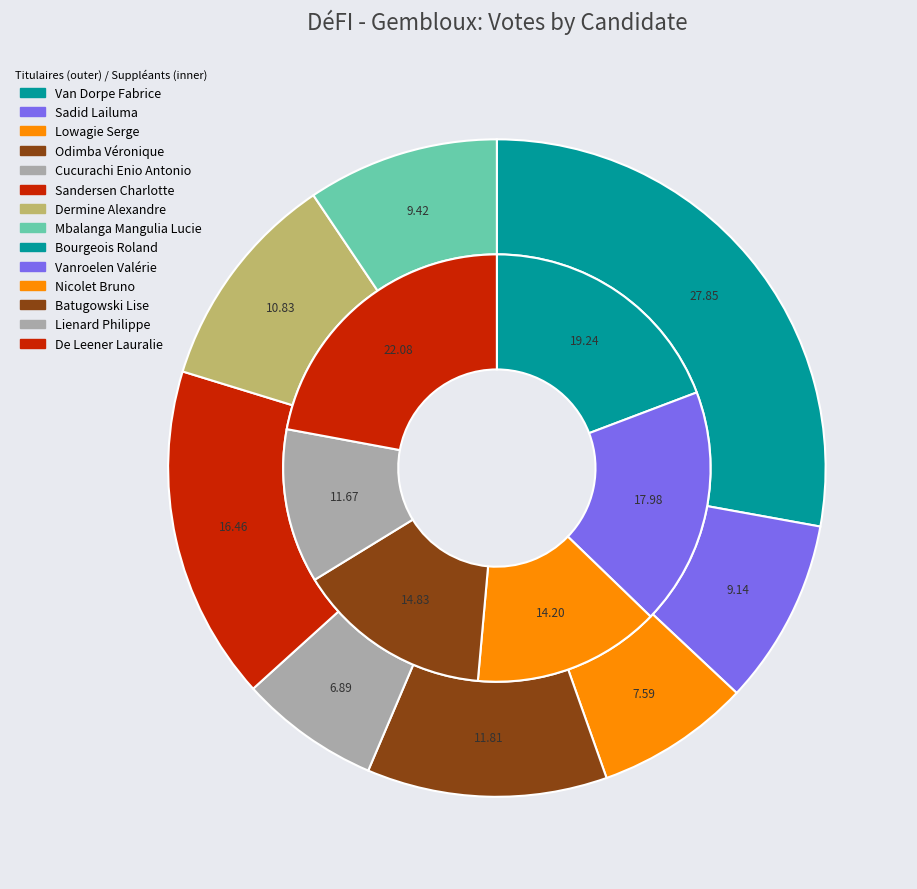

Between Van Dorpe Fabrice and Sandersen Charlotte, which is larger?

Van Dorpe Fabrice